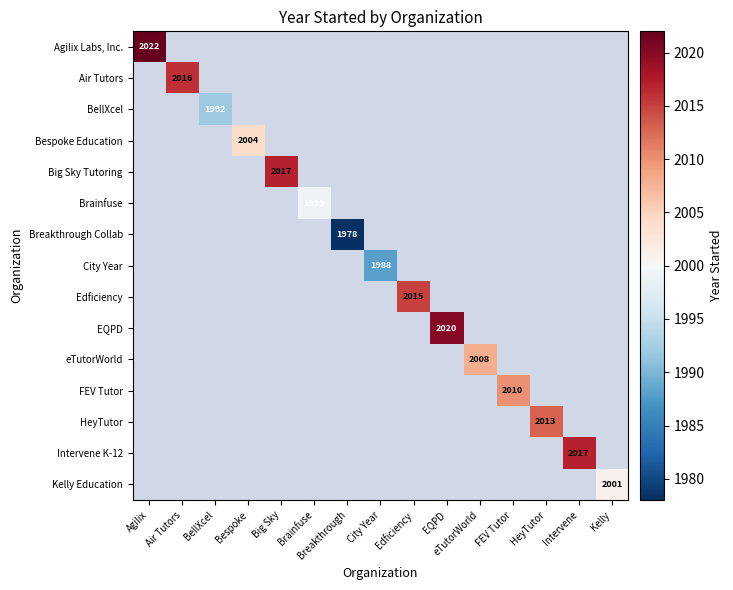

Is it true that Intervene K-12 equals 871 at Intervene?

False